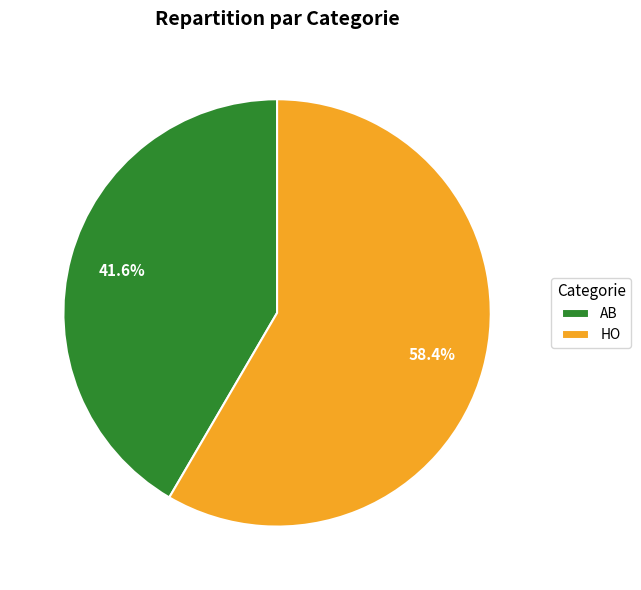

Is it true that HO is 47% of the pie?

False